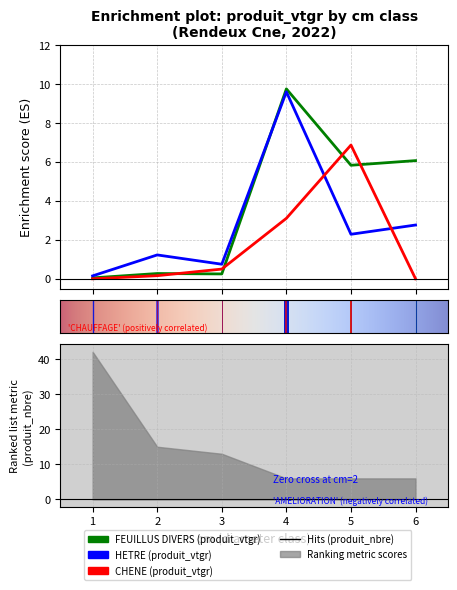

Between 4 and 6, which series saw the biggest shift?

HETRE